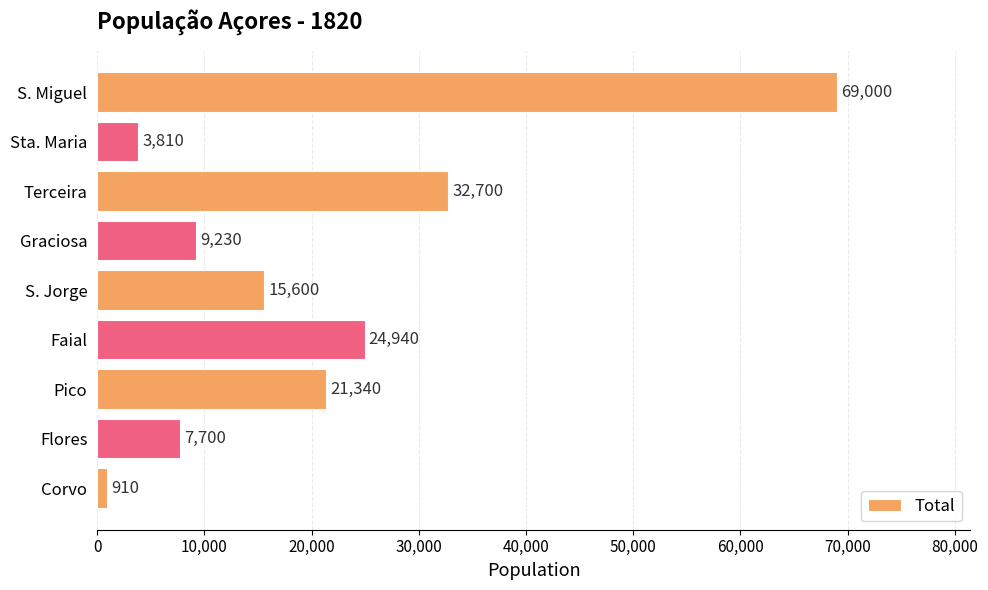

At which category does the chart reach its minimum across all series?

Corvo